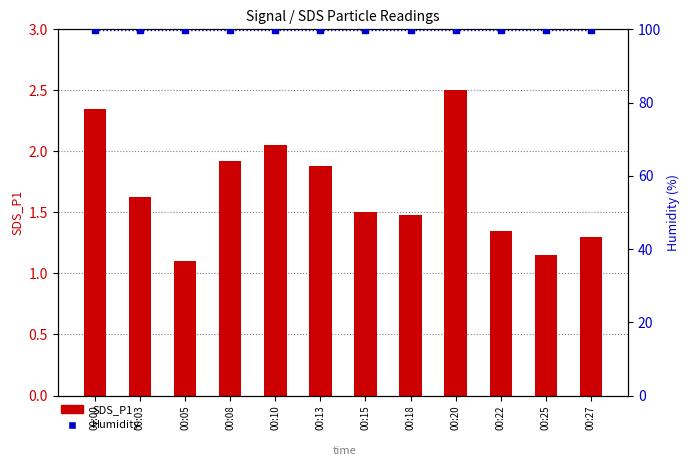

Which series has the largest total across all categories?

Humidity